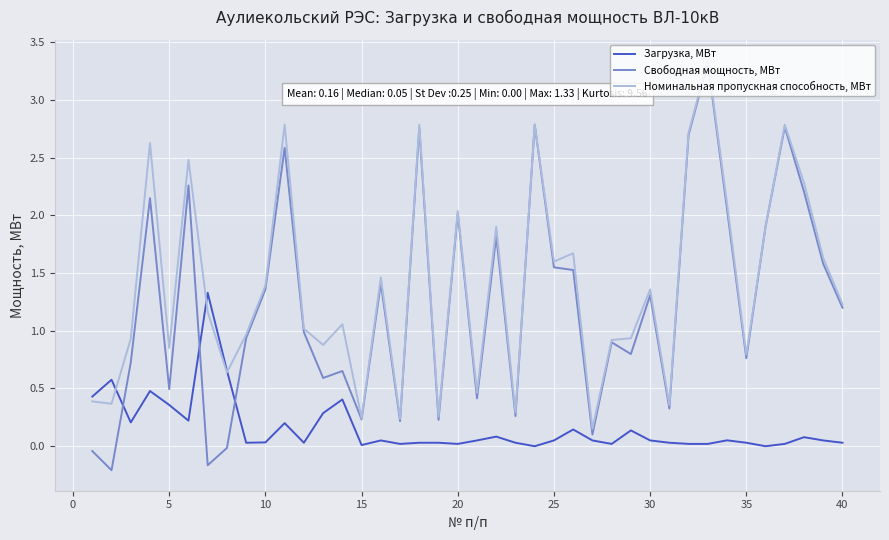

List the series in order of their peak value, highest first.

Номинальная пропускная способность, МВт, Свободная мощность, МВт, Загрузка, МВт